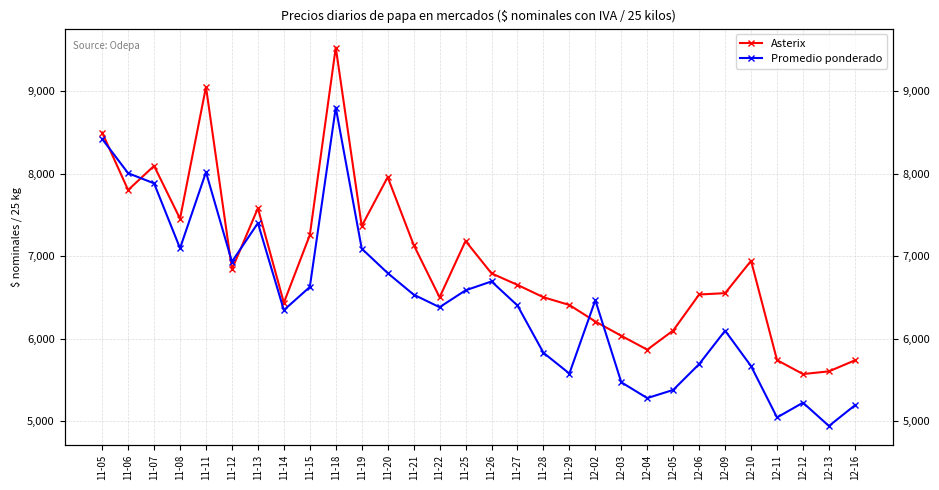

Reading right to left, list all the values displayed in this chart.

Asterix: 12-16=5737.2	12-13=5603.5	12-12=5570.9	12-11=5739.9	12-10=6944.4	12-09=6551.9	12-06=6535.6	12-05=6098.9	12-04=5866.5	12-03=6035.1	12-02=6208.0	11-29=6408.6	11-28=6502.4	11-27=6652.1	11-26=6791.8	11-25=7184.7	11-22=6501.3	11-21=7138.2	11-20=7958.8	11-19=7365.6	11-18=9530.8	11-15=7256.1	11-14=6435.2	11-13=7582.0	11-12=6840.9	11-11=9053.1	11-08=7454.8	11-07=8095.7	11-06=7802.5	11-05=8499.1
Promedio ponderado: 12-16=5191.7	12-13=4941.1	12-12=5223.7	12-11=5044.3	12-10=5666.8	12-09=6096.9	12-06=5691.6	12-05=5378.4	12-04=5279.1	12-03=5471.4	12-02=6466.4	11-29=5577.1	11-28=5829.1	11-27=6402.4	11-26=6694.0	11-25=6586.1	11-22=6381.6	11-21=6534.3	11-20=6795.3	11-19=7092.0	11-18=8803.3	11-15=6626.5	11-14=6346.2	11-13=7401.8	11-12=6933.1	11-11=8019.1	11-08=7096.5	11-07=7883.8	11-06=8006.6	11-05=8422.4